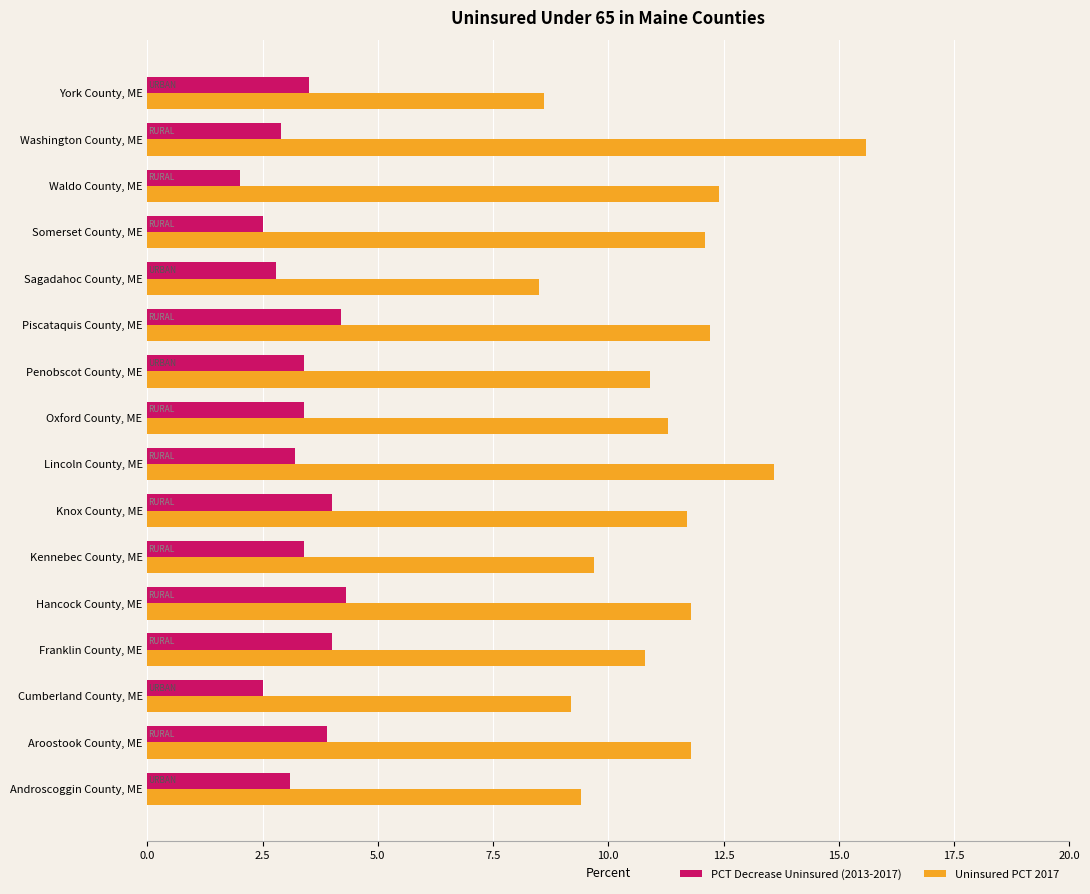

Rank the series by their maximum value, from lowest to highest.

PCT Decrease Uninsured (2013-2017), Uninsured PCT 2017